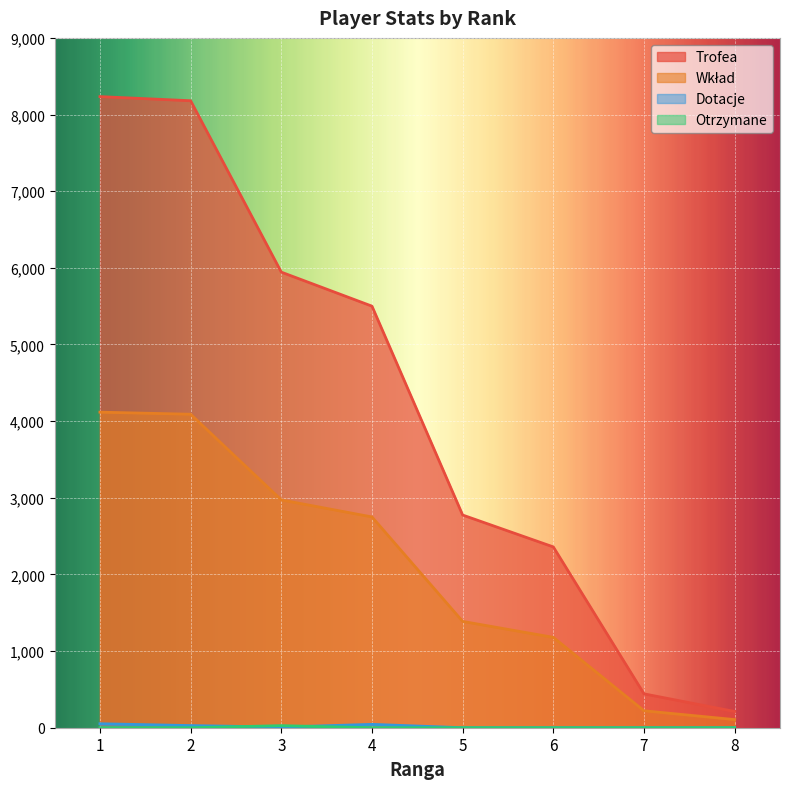

What is the spread (max minus min) of values at 7?

442